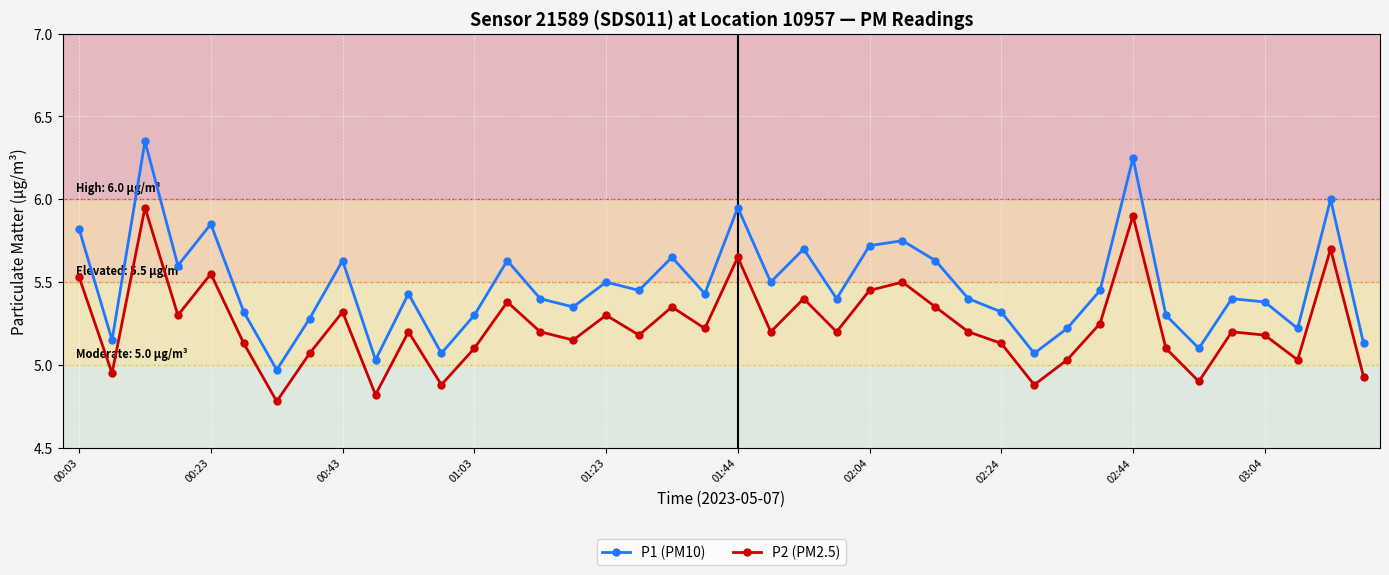

True or false: P1 (PM10) and P2 (PM2.5) intersect in this chart.

False